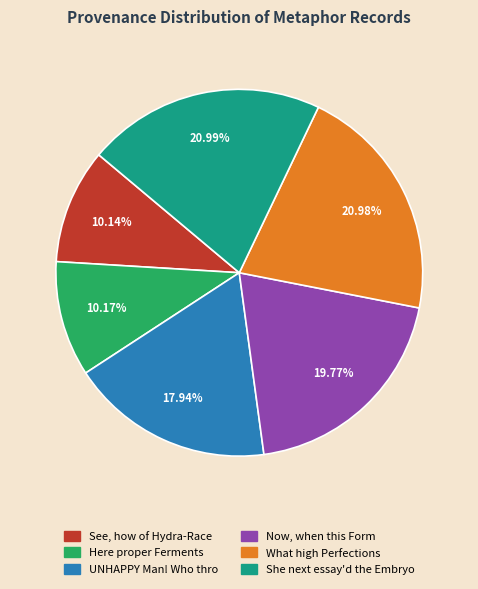

Between See, how of Hydra-Race and She next essay'd the Embryo, which is larger?

She next essay'd the Embryo